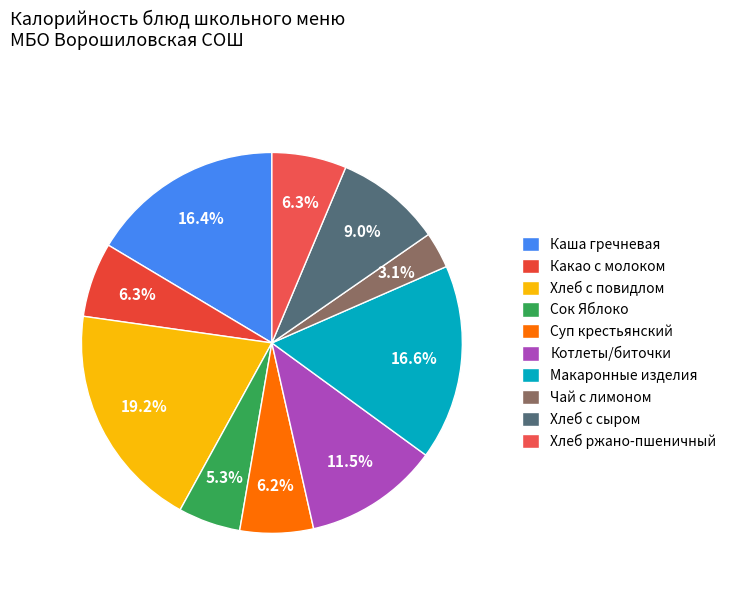

What is the ratio of the value at Хлеб ржано-пшеничный to the value at Чай с лимоном?

2.1